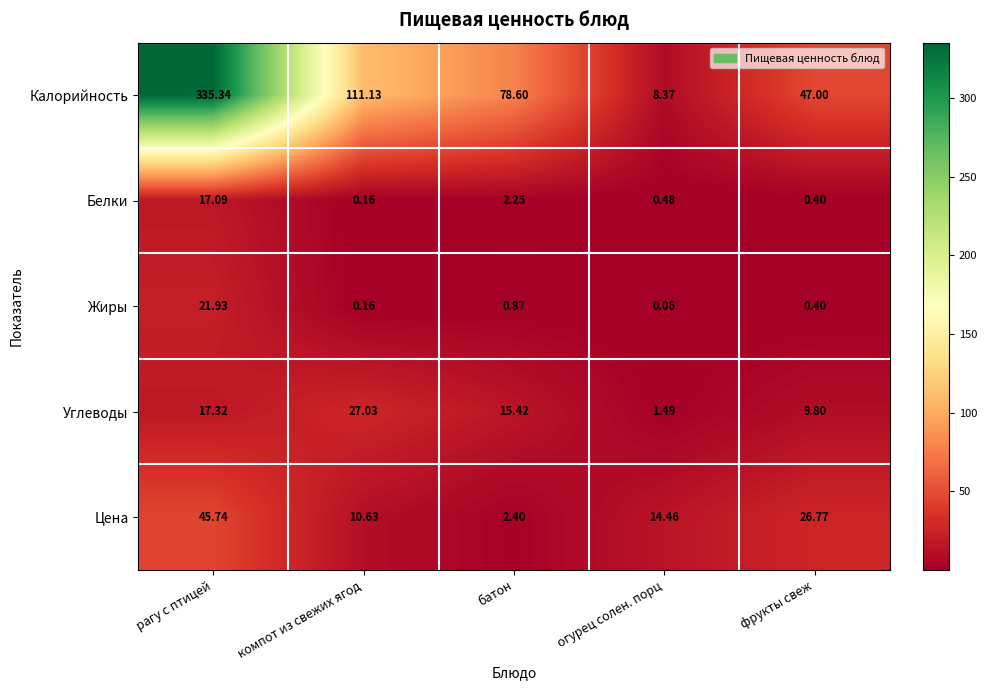

At how many categories does at least one series exceed 88?

2